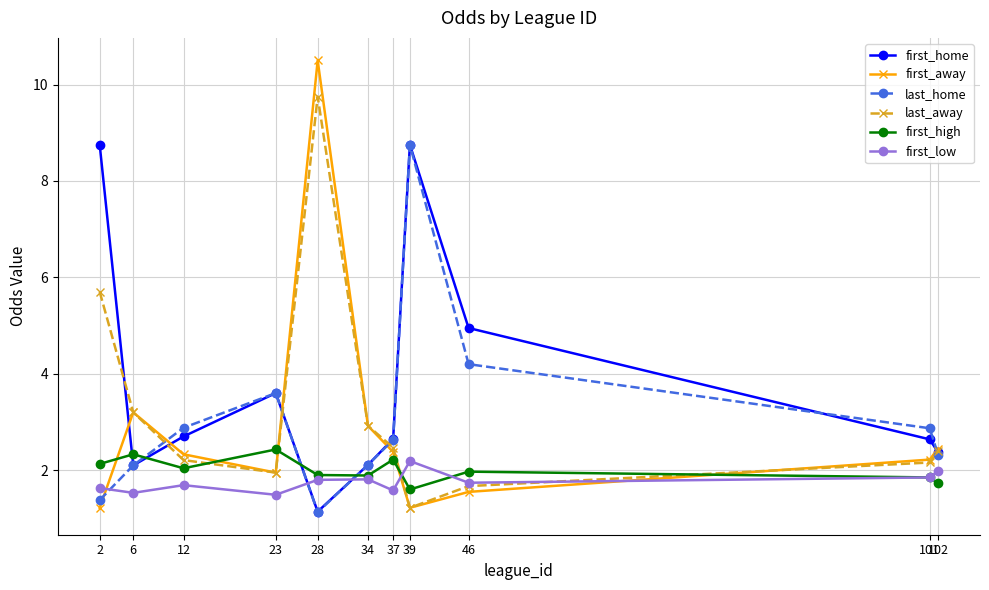

What is the minimum value shown in the chart?

1.1